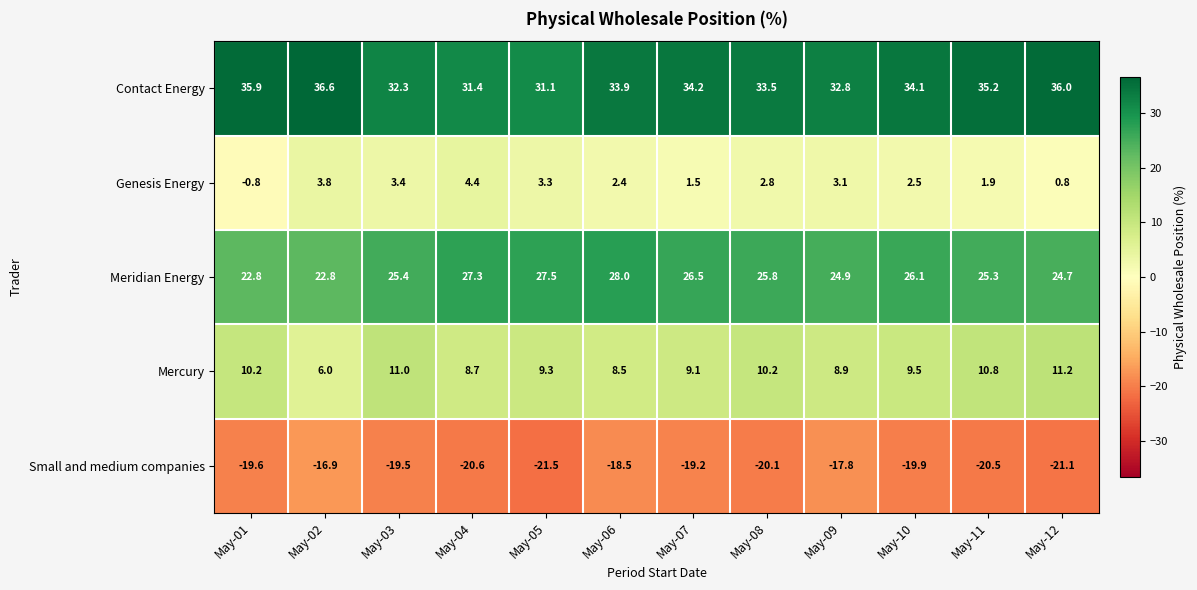

Rank the series at May-03 from lowest to highest value.

Small and medium companies, Genesis Energy, Mercury, Meridian Energy, Contact Energy